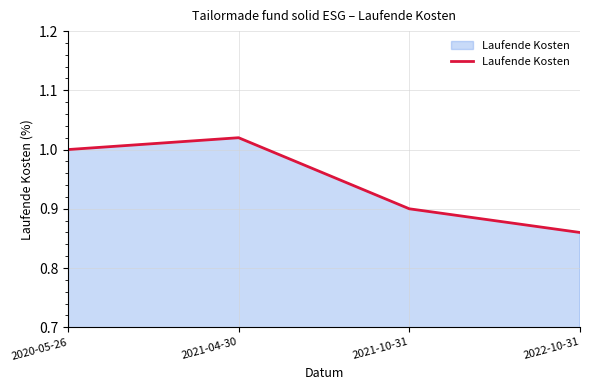

Which label corresponds to the largest value in the chart?

2021-04-30